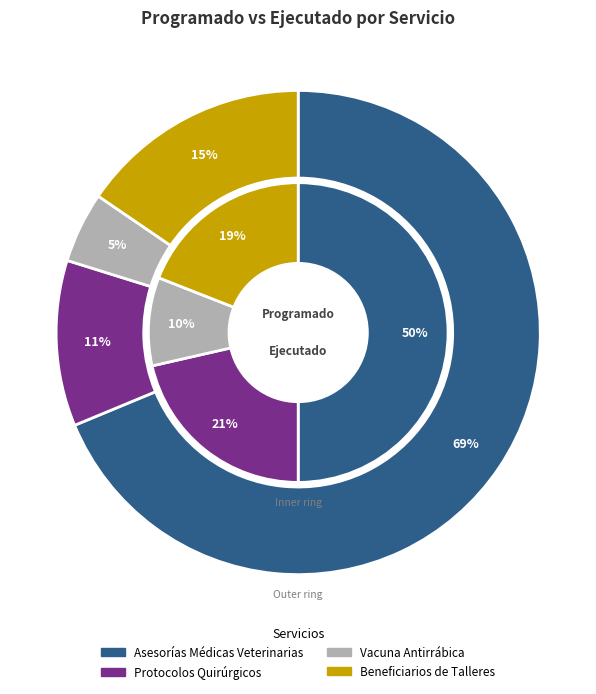

Which slice is the smallest?

Vacuna Antirrábica